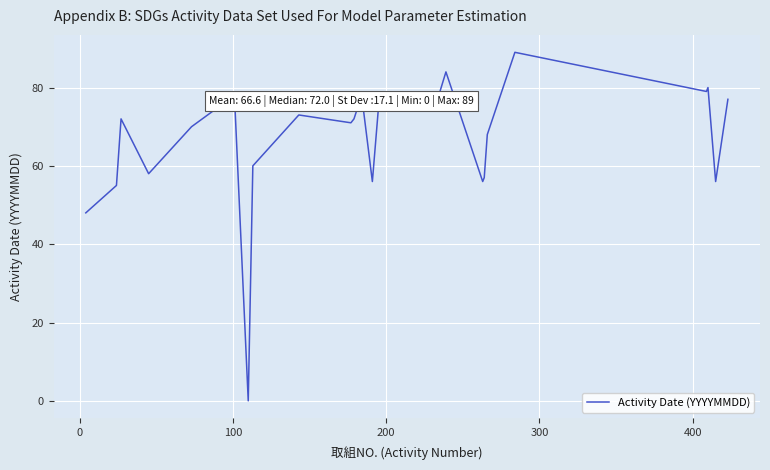

How many lines are shown in the chart?

1